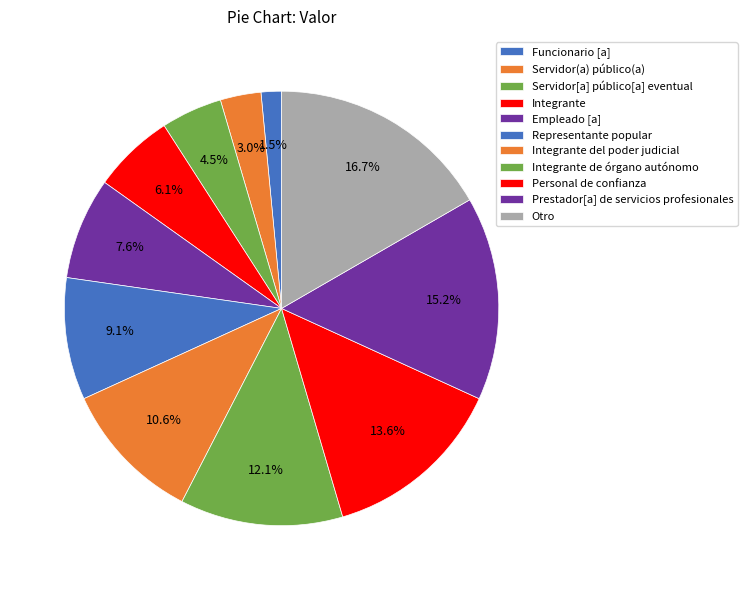

Count the number of slices in the pie.

11